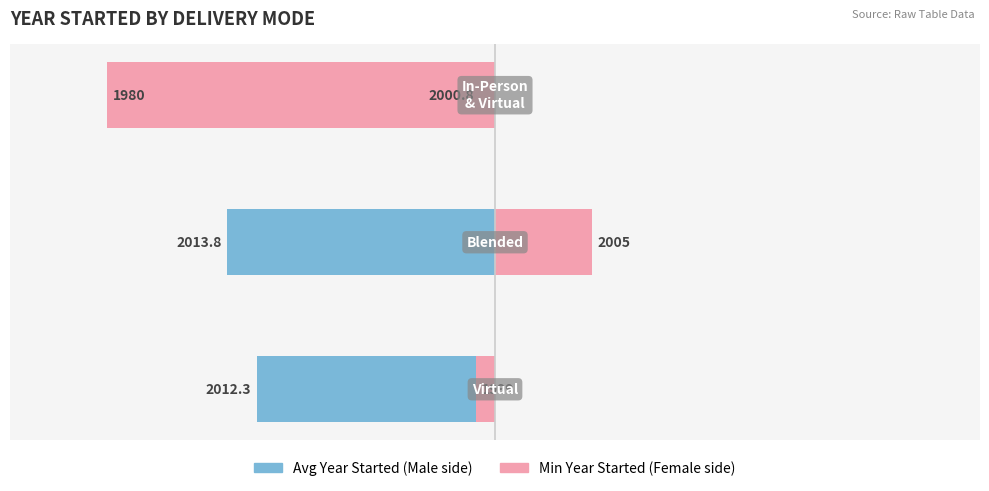

Does the chart contain stacked bars?

No